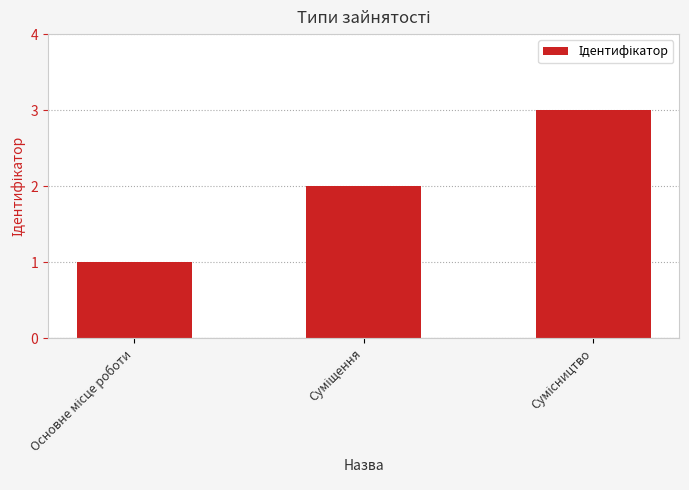

What is the greatest value displayed?

3